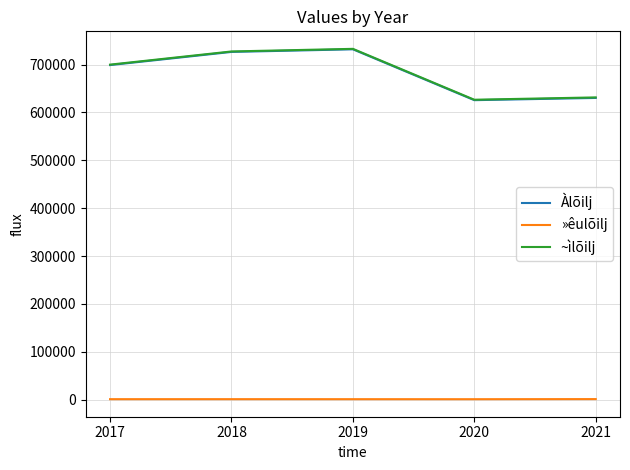

The value of Àlõilj at 2020 is 827520. True or false?

False